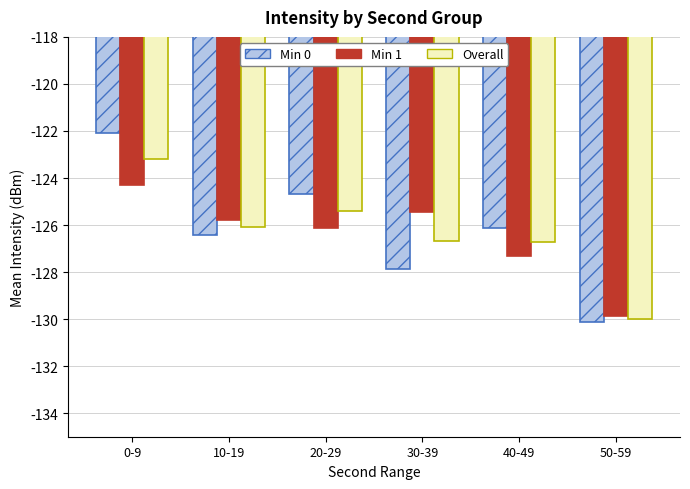

List the series in order of their peak value, lowest first.

Min 1, Overall, Min 0